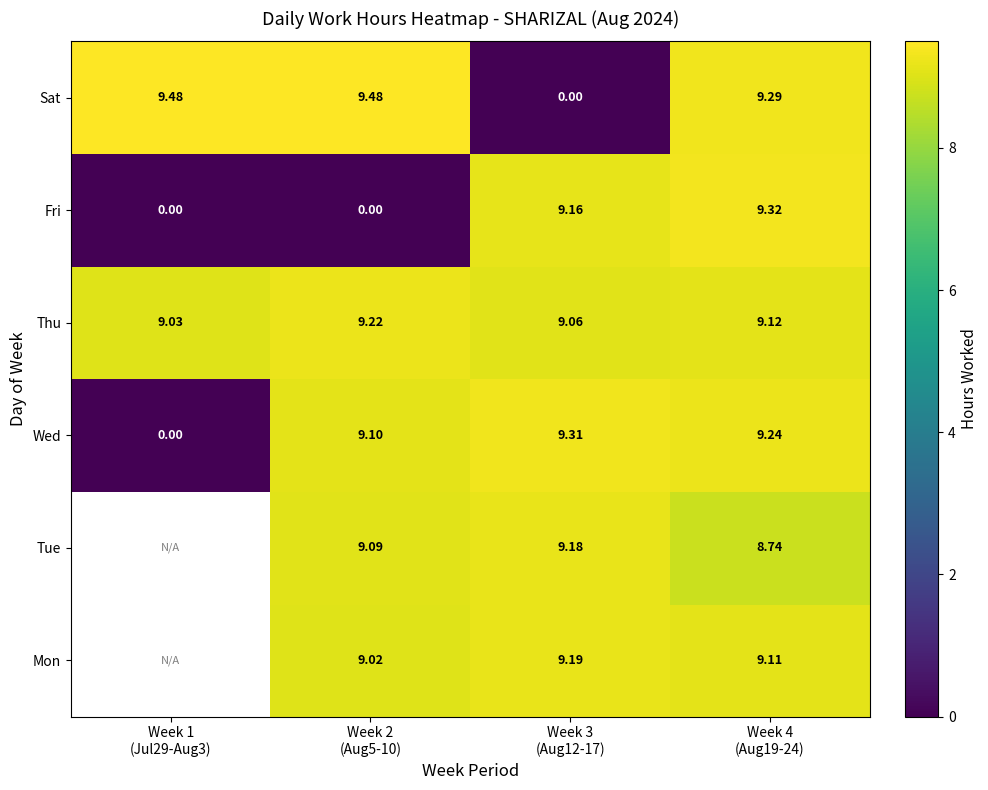

What is the maximum value shown in the chart?

9.5